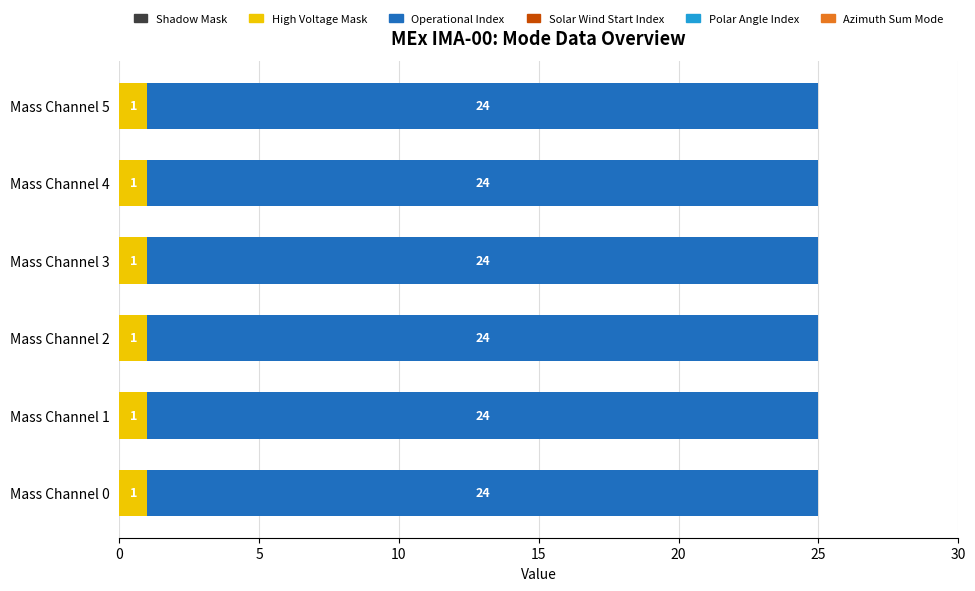

The value of High Voltage Mask at Mass Channel 4 is 0. True or false?

False